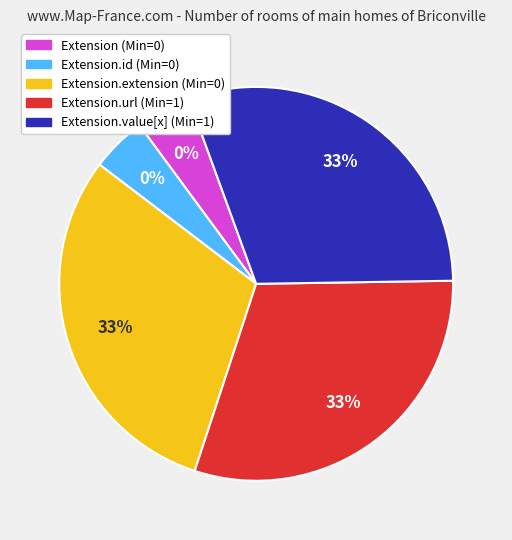

How many slices are in this pie chart?

5